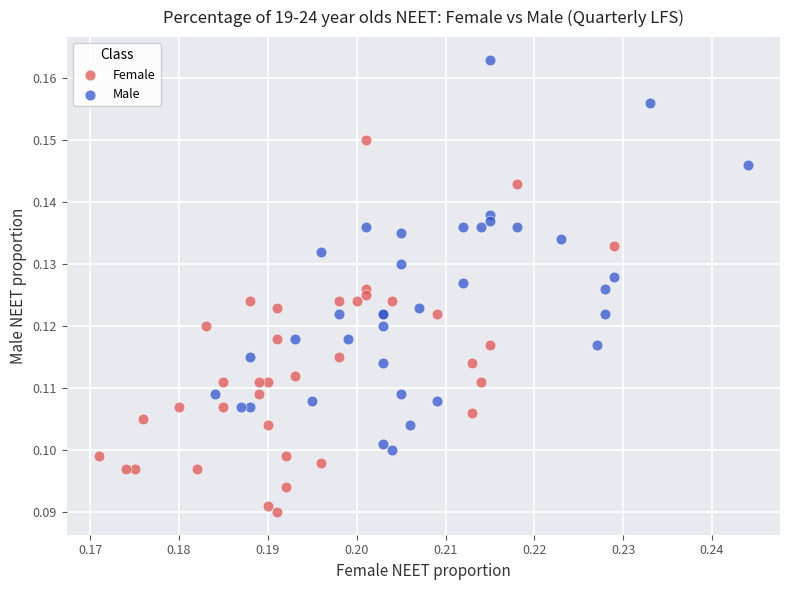

Which series contains the lowest Y value?

Female